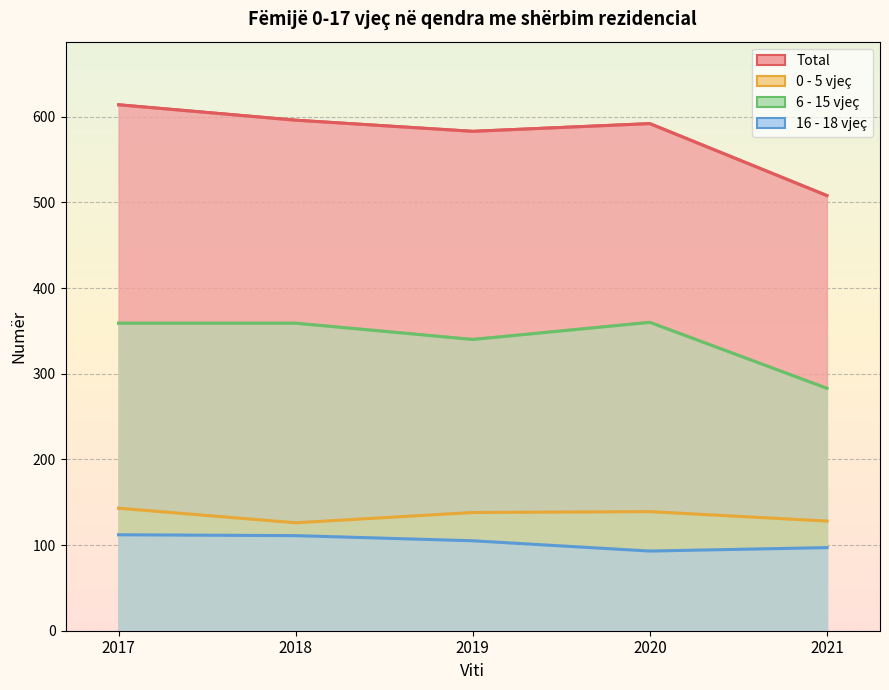

At how many categories does at least one series exceed 501?

5